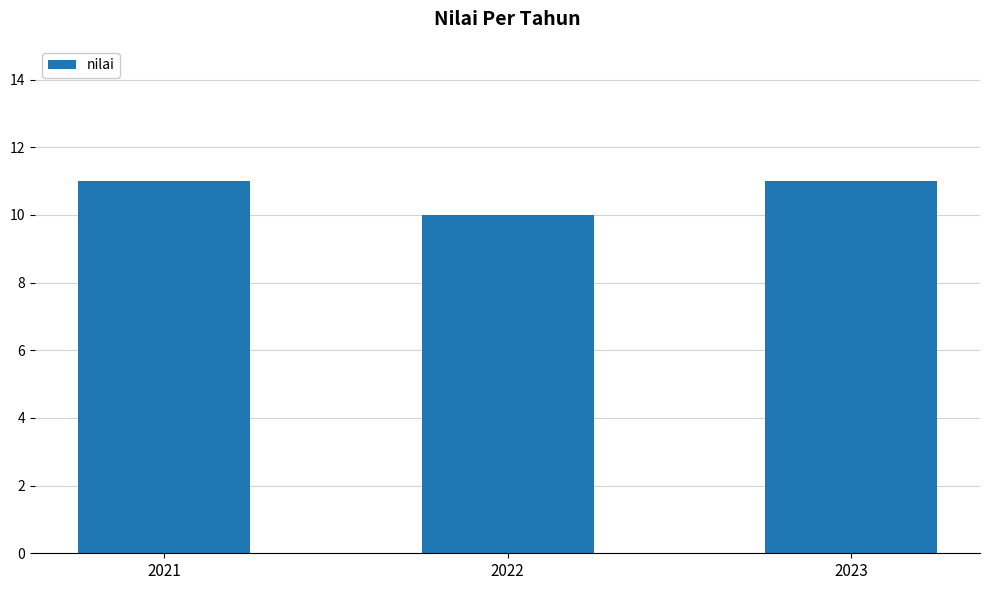

What is the maximum value shown in the chart?

11